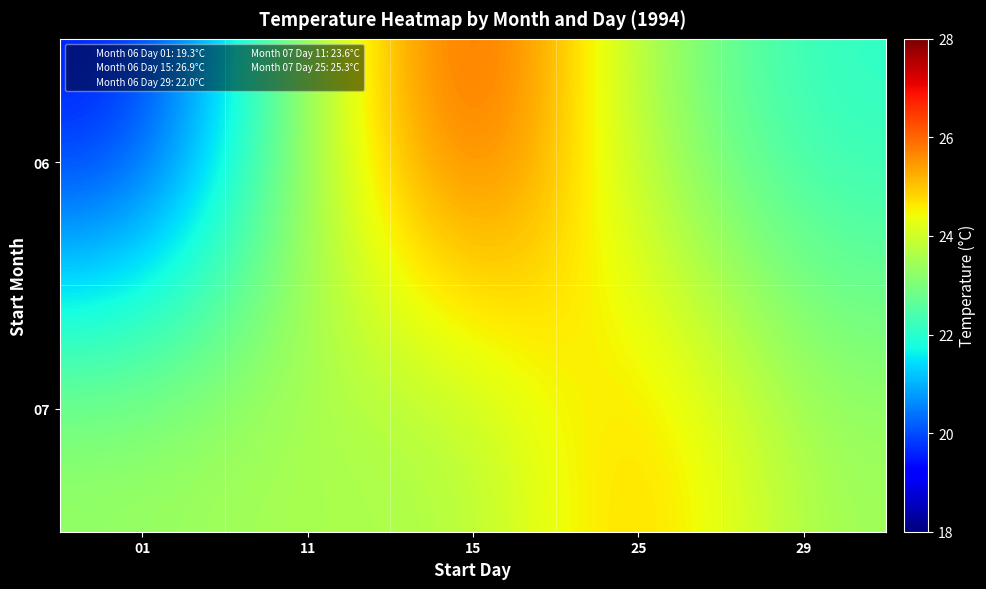

Between 11 and 25, which series saw the biggest shift?

07